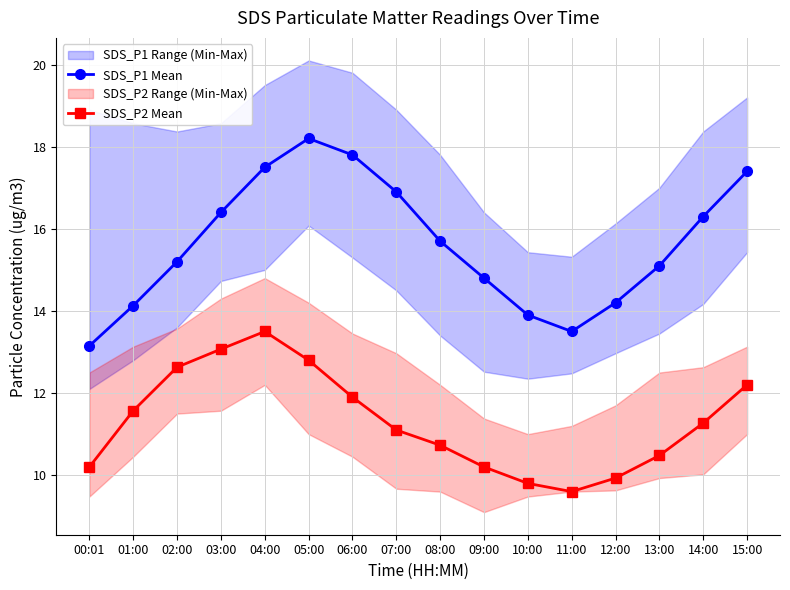

What is the difference between the highest and lowest values at 09:00?

4.6